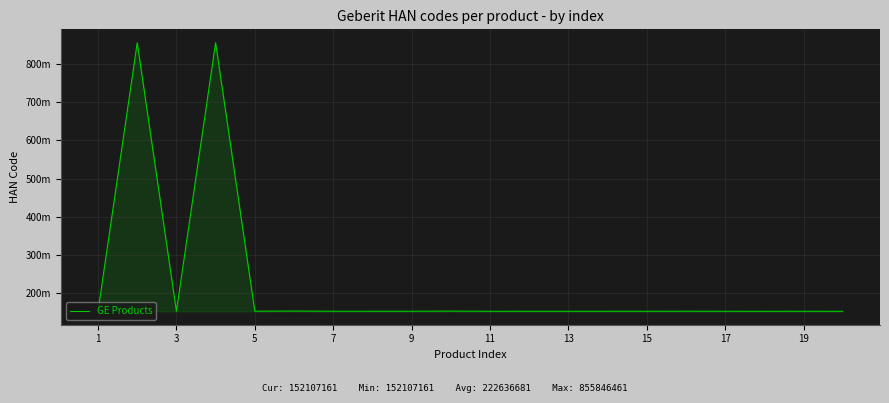

Reading left to right, what are all the values shown in this chart?

152435161	855845461	152486161	855846461	152400161	152737111	152245111	152242111	152242061	152608461	152141161	152164111	152165111	152160111	152161111	152274111	152180161	152113161	152179161	152107161